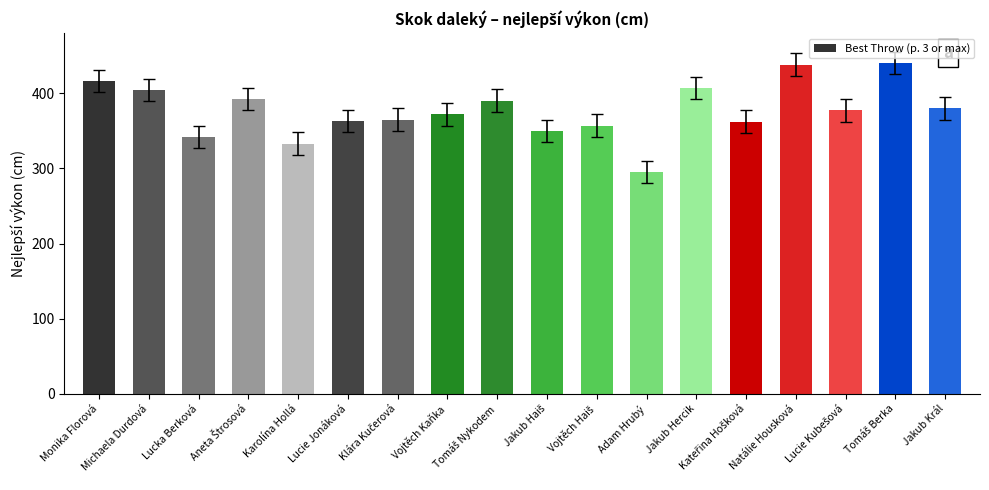

What value does the data have at Michaela Durdová, to the nearest 5?

405